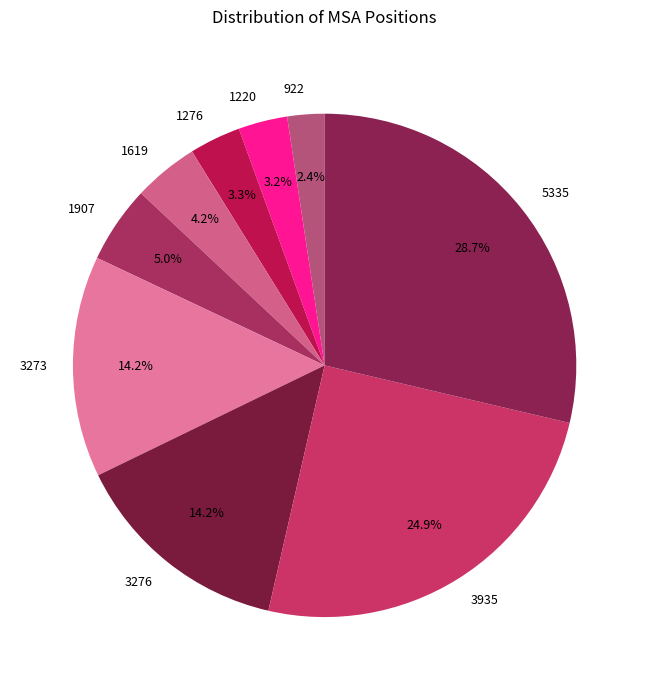

Which category has the smallest portion of the pie?

922